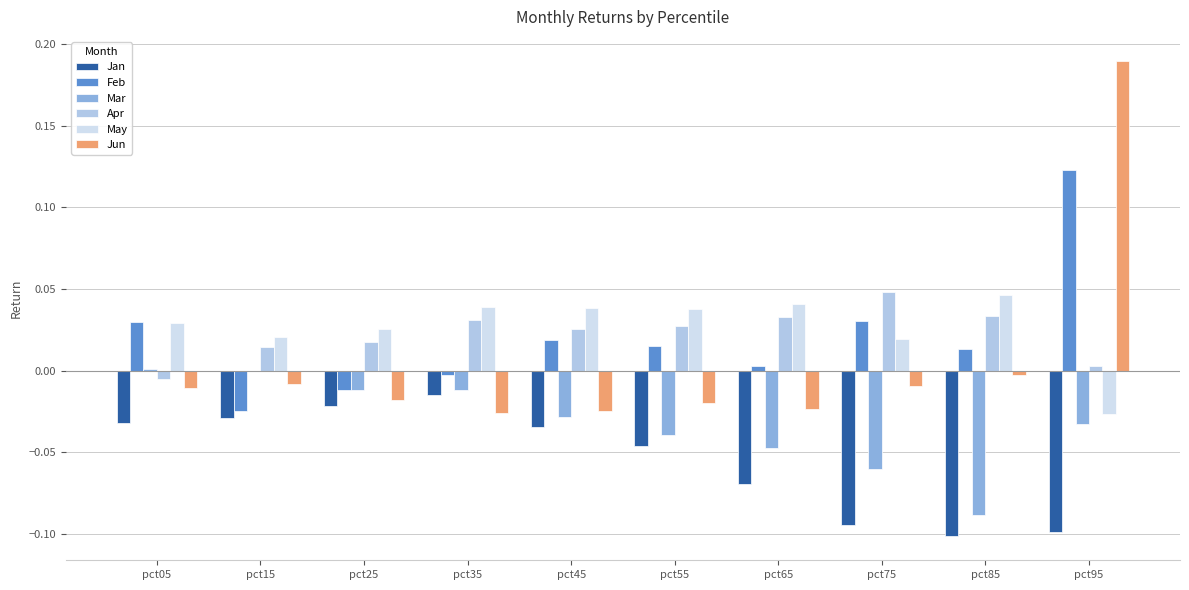

At which label does Jan reach its peak?

pct35